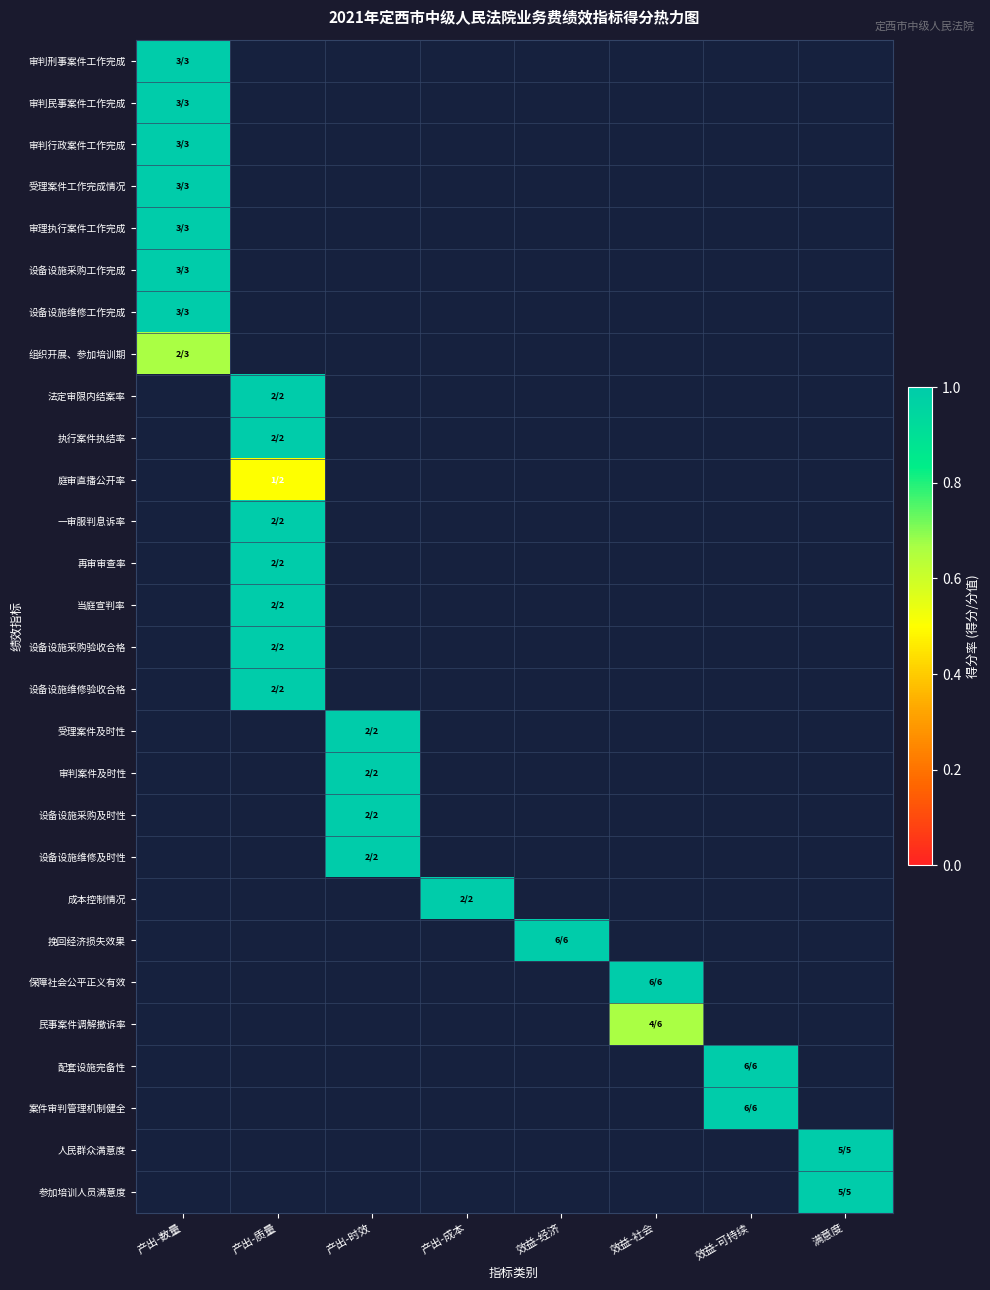

How many data points does each series have?

8